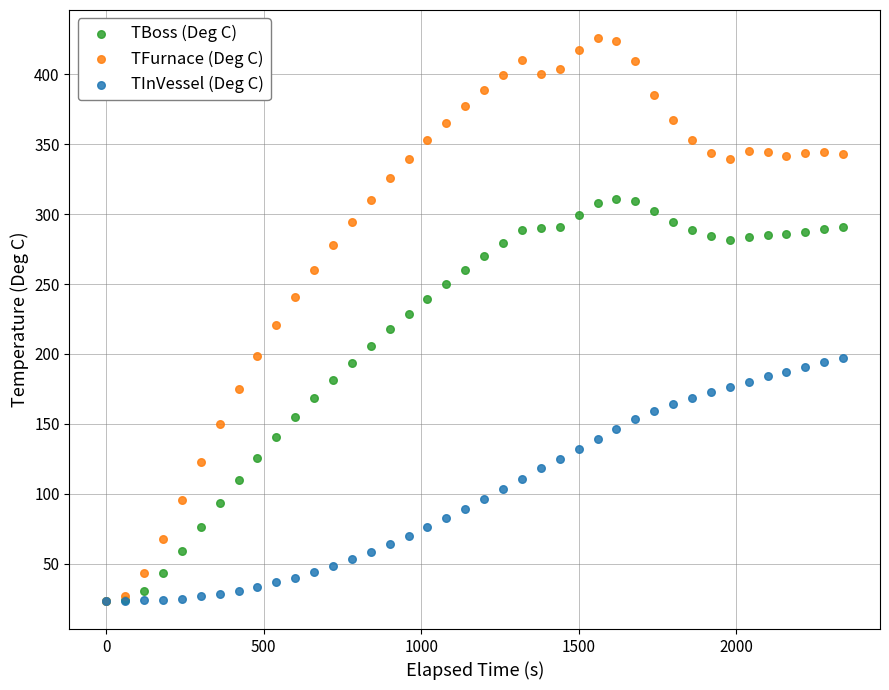

What are all the series names shown in the legend?

TBoss (Deg C), TFurnace (Deg C), TInVessel (Deg C)